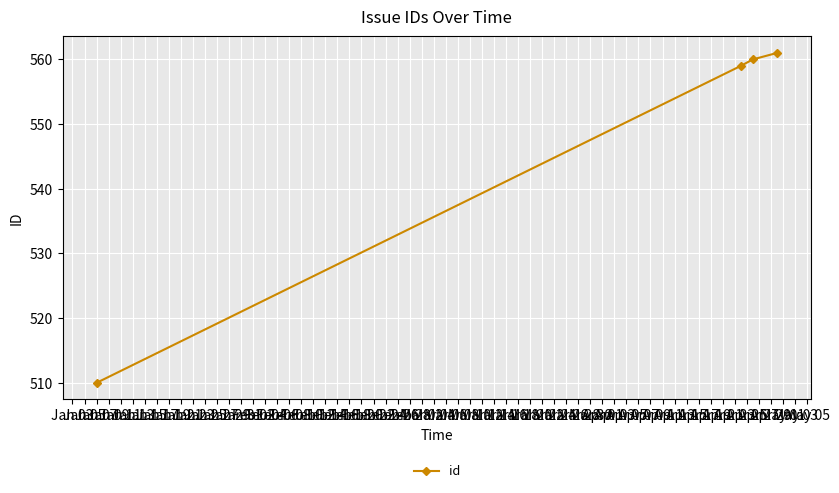

What is the maximum value shown in the chart?

561